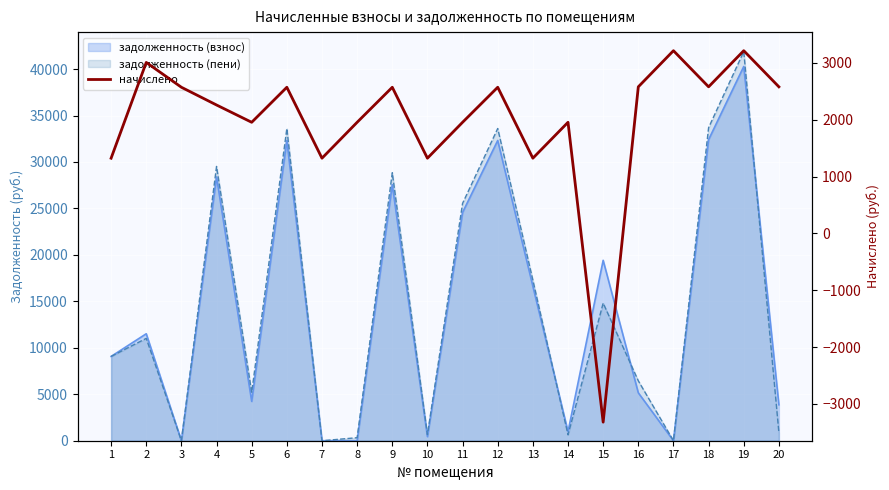

How many data points are above 2570?

10